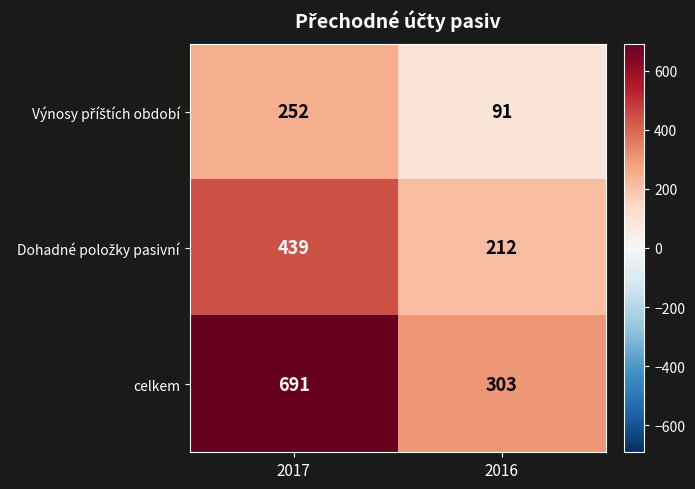

Which series has the largest range (max minus min)?

celkem